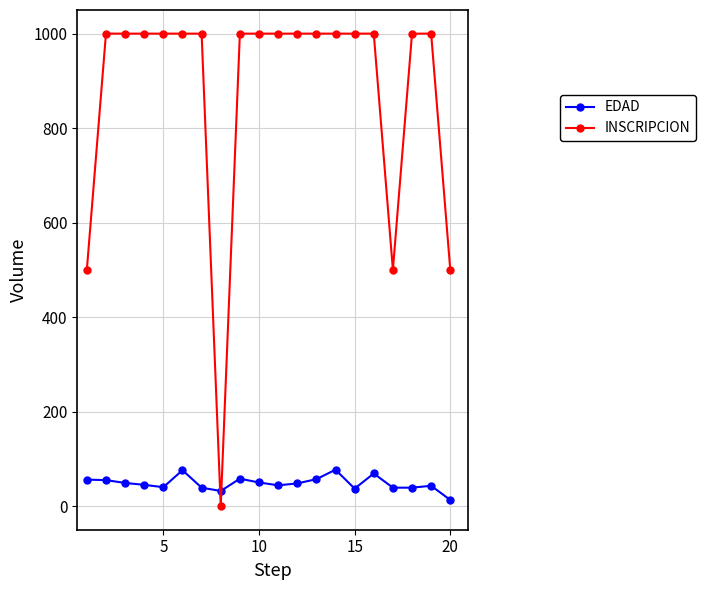

At how many categories does at least one series exceed 246?

19